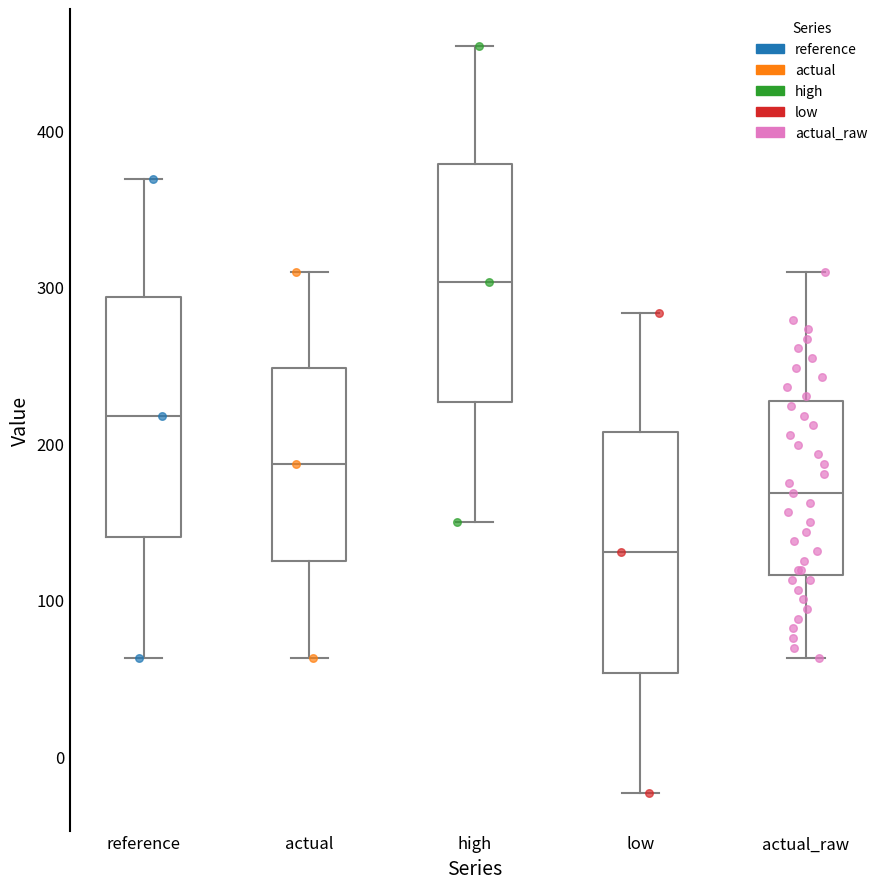

Where is the lower edge of the box for actual on the y-axis? The values are not printed on the chart, so give them approximately, as read against the axis.

130